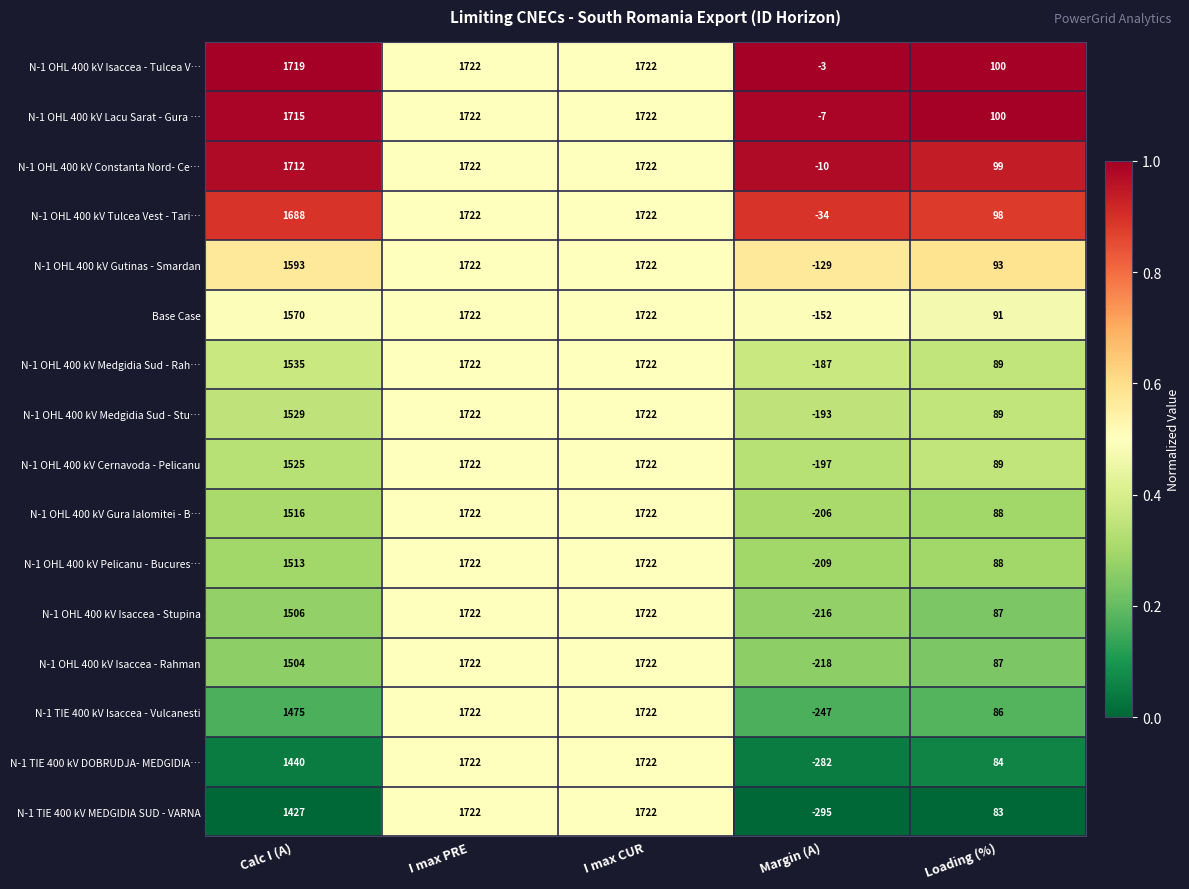

What is the sum of all Base Case values?

4953